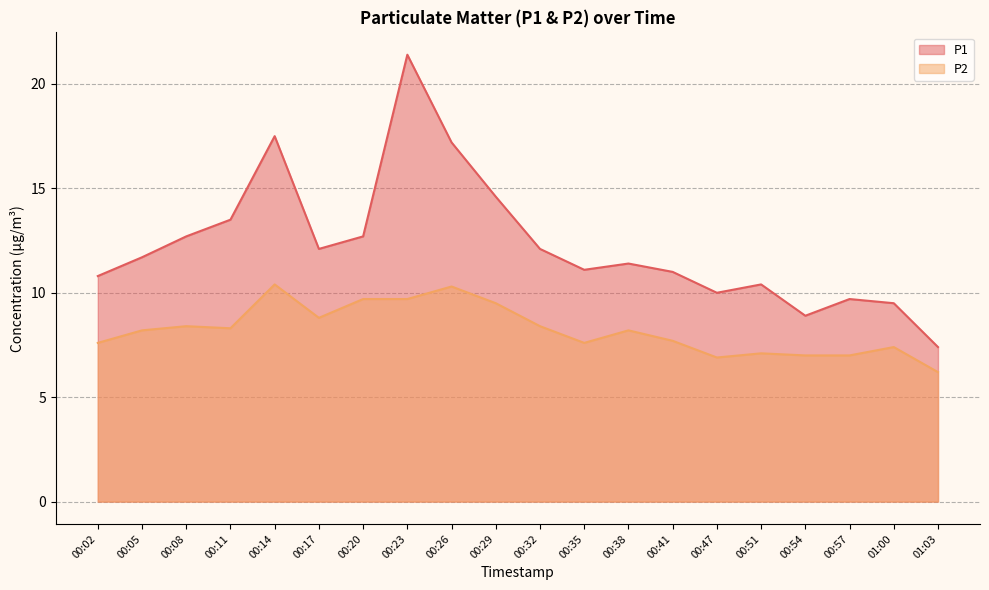

How many values in the P1 series are below 11?

7